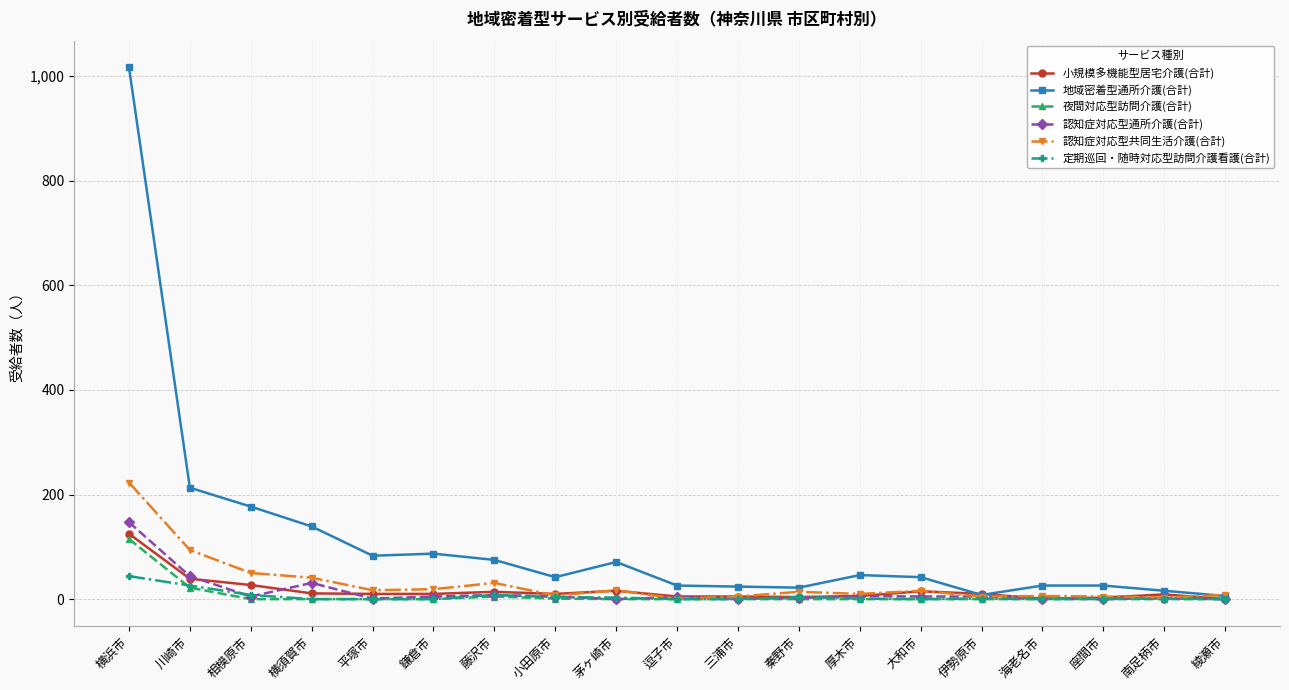

Is it true that 夜間対応型訪問介護(合計) equals 0 at 綾瀬市?

True